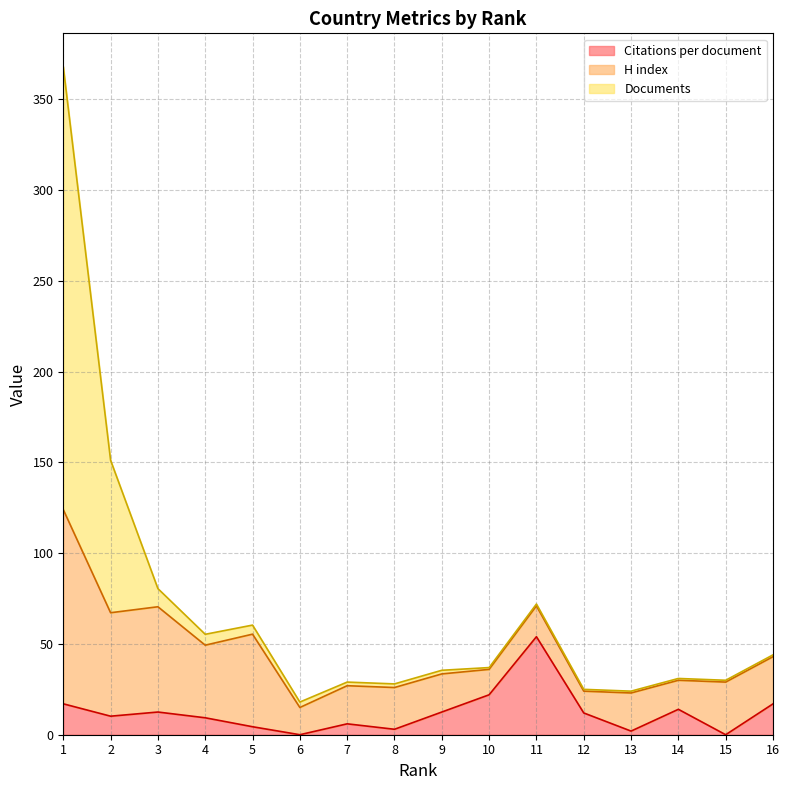

Does the chart have visible grid lines?

Yes